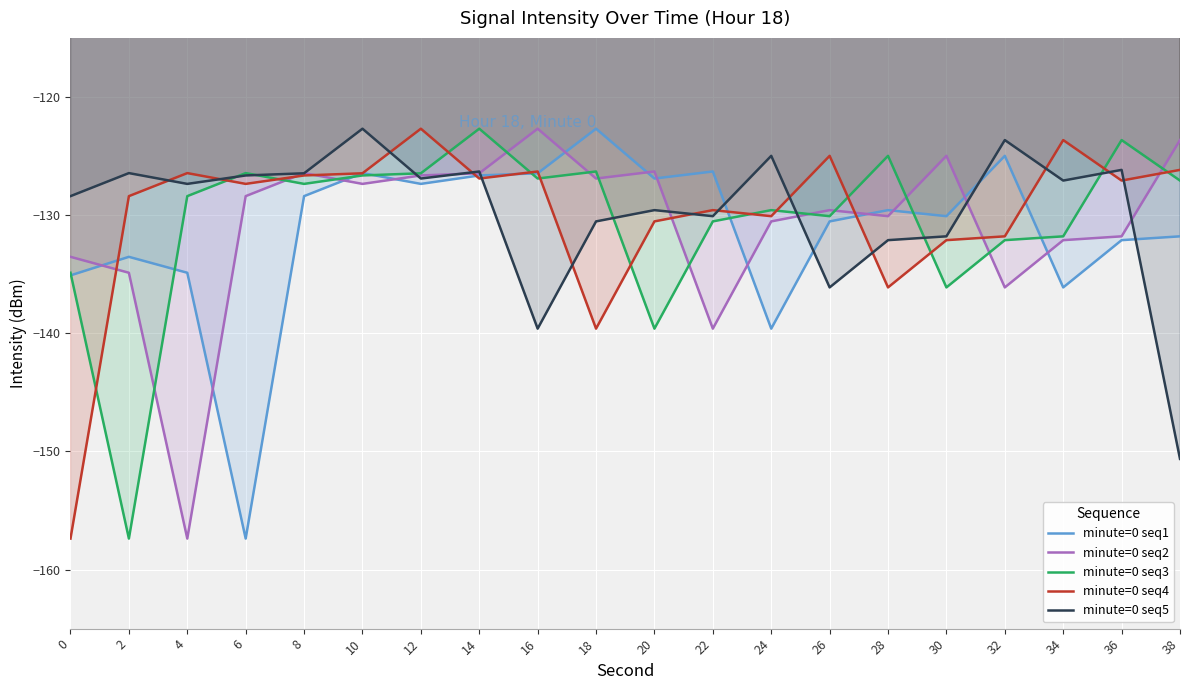

What is the difference between the minute=0 seq4 values at 26 and 36?

2.1